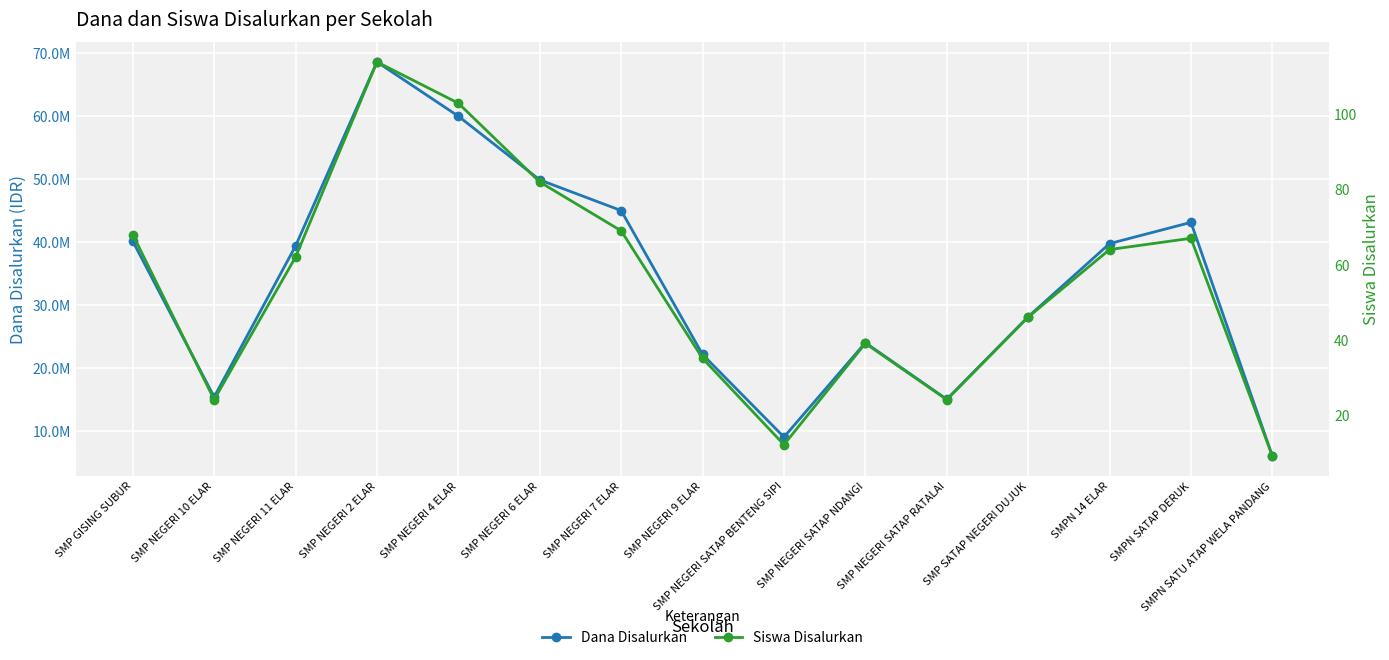

At which category does Siswa Disalurkan reach its first local peak?

SMP NEGERI 2 ELAR